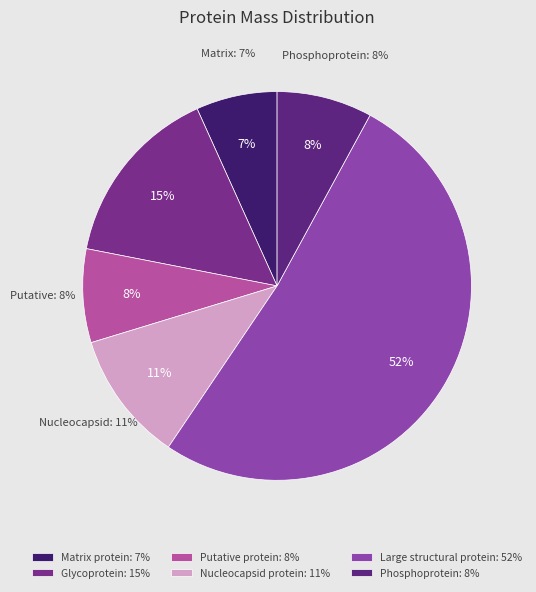

Approximately how many times larger is the value at Matrix protein compared to Nucleocapsid protein?

0.6